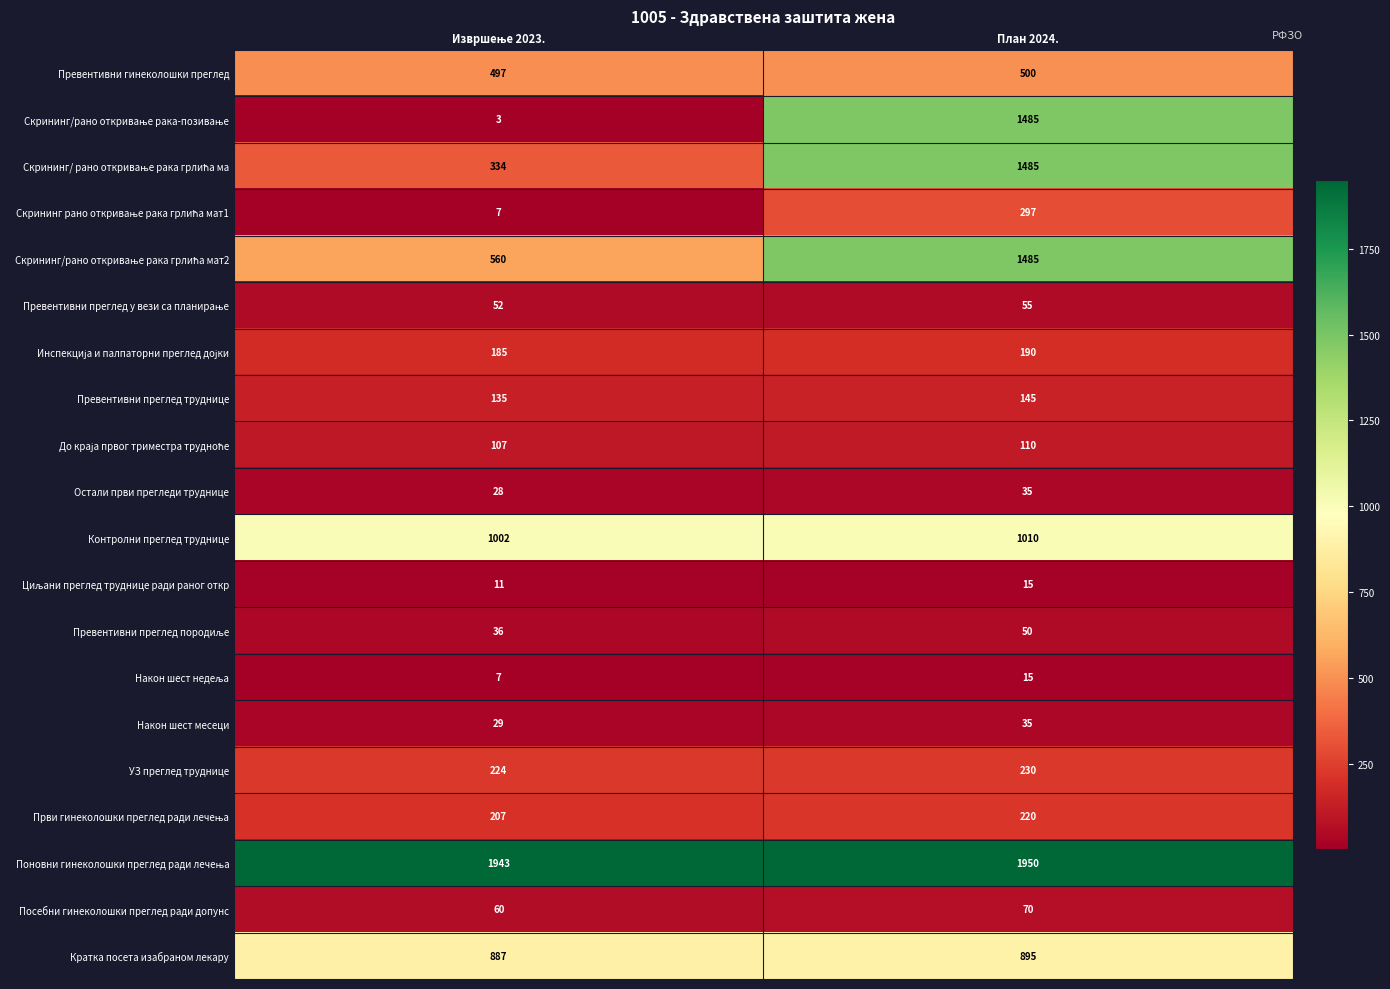

At which category is the sum across all series the highest?

План 2024.